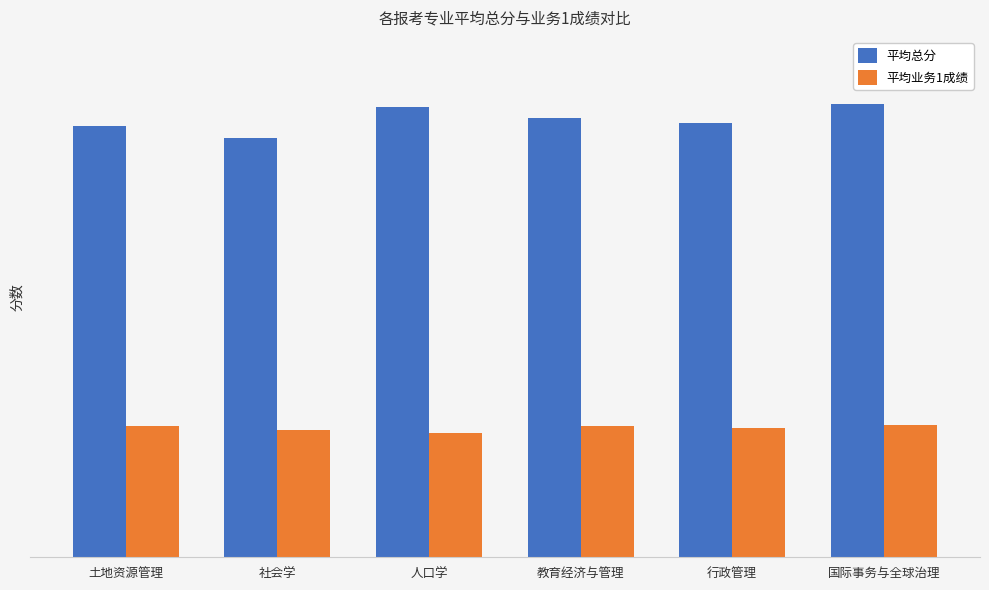

What are all the series names shown in the legend?

平均总分, 平均业务1成绩